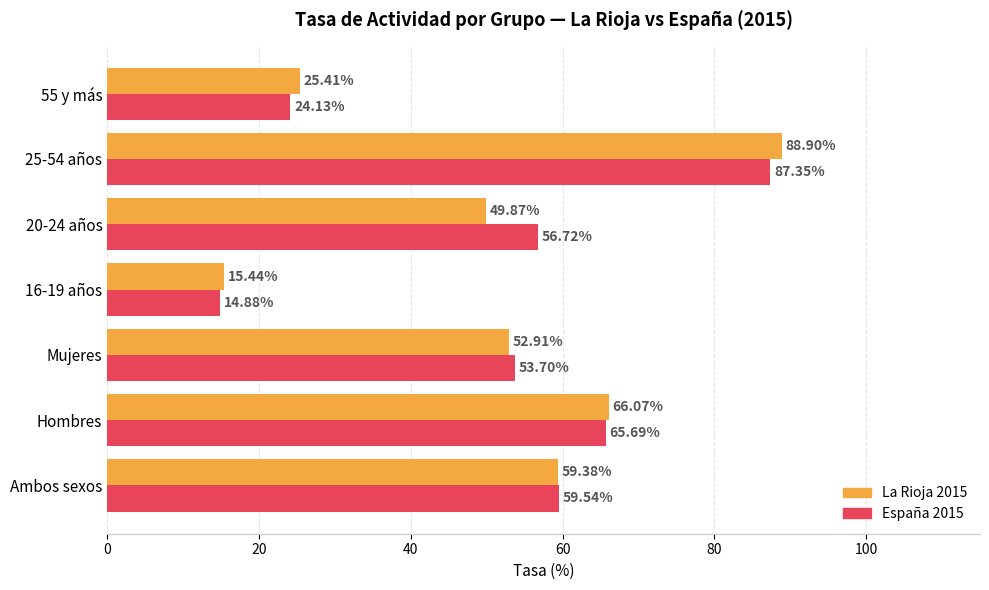

What is the smallest value displayed?

14.9